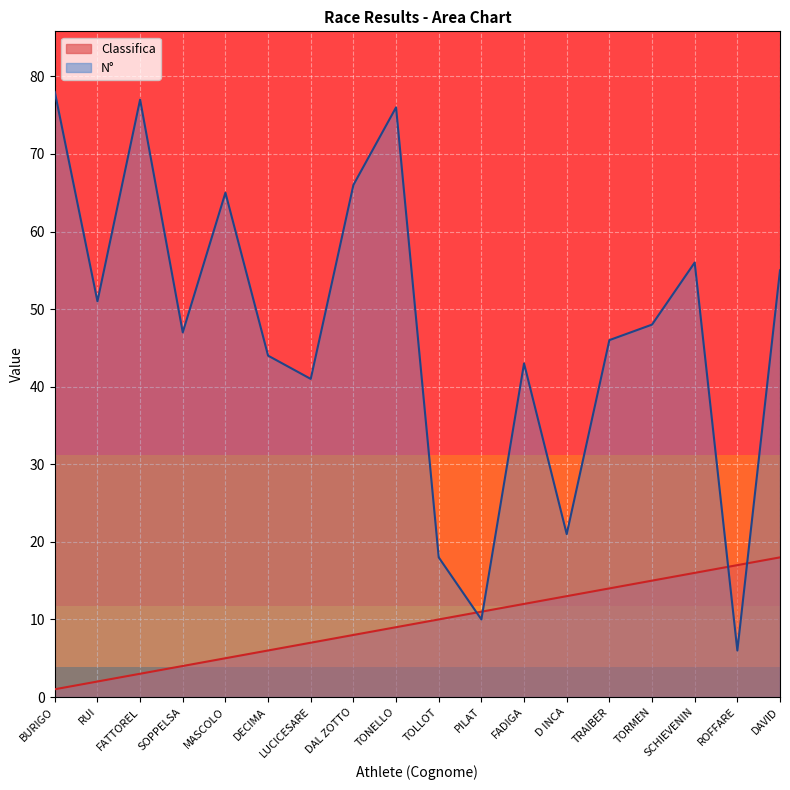

At which label does Classifica reach its peak?

DAVID